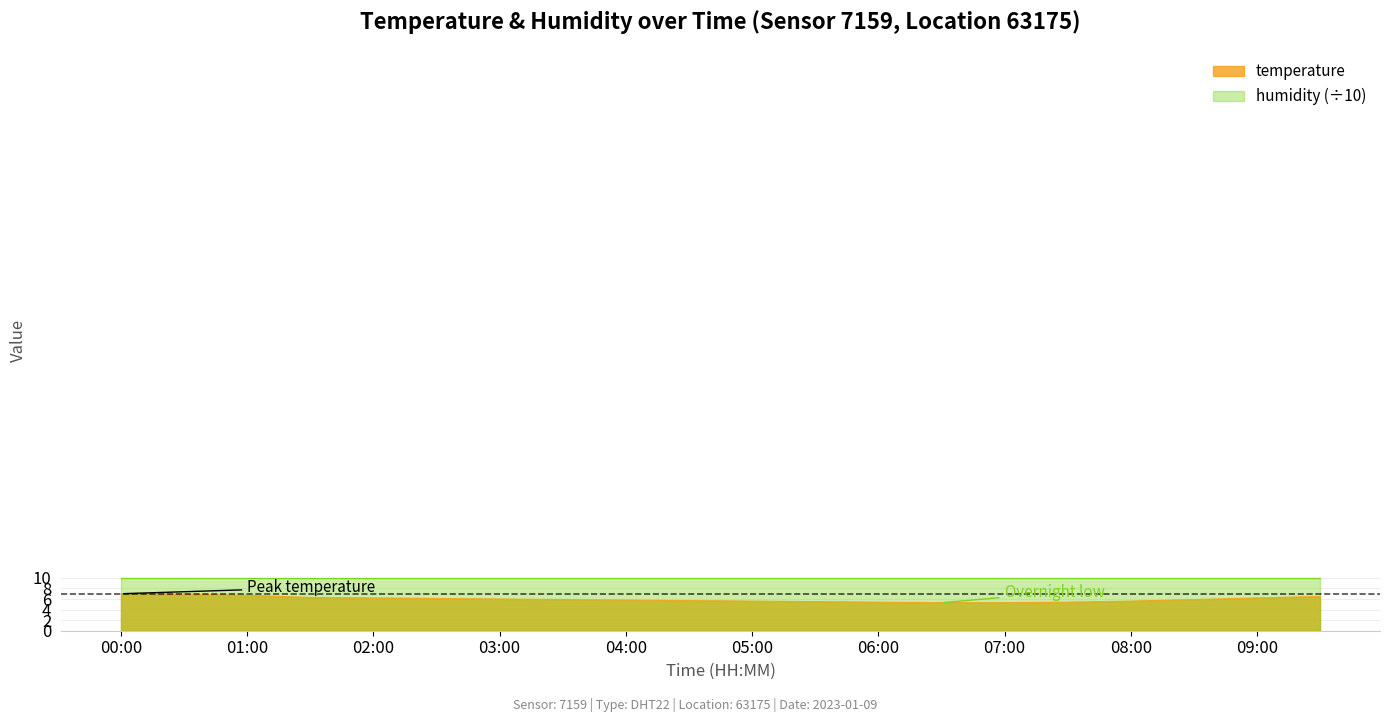

What value does the data have at 05:00?

5.6